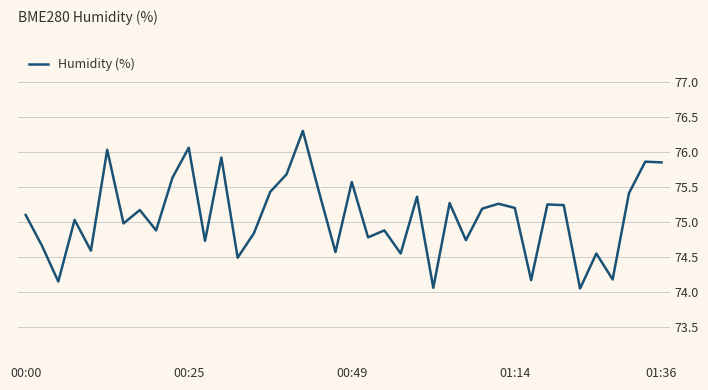

What is the maximum value shown in the chart?

76.3